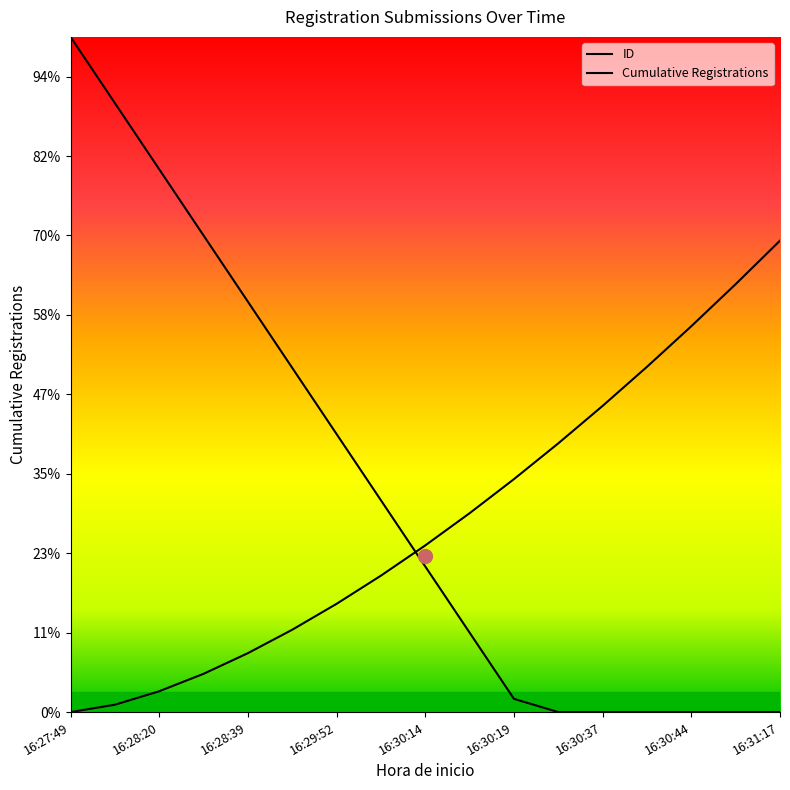

What is the label of the 4th point from the left?

16:28:31